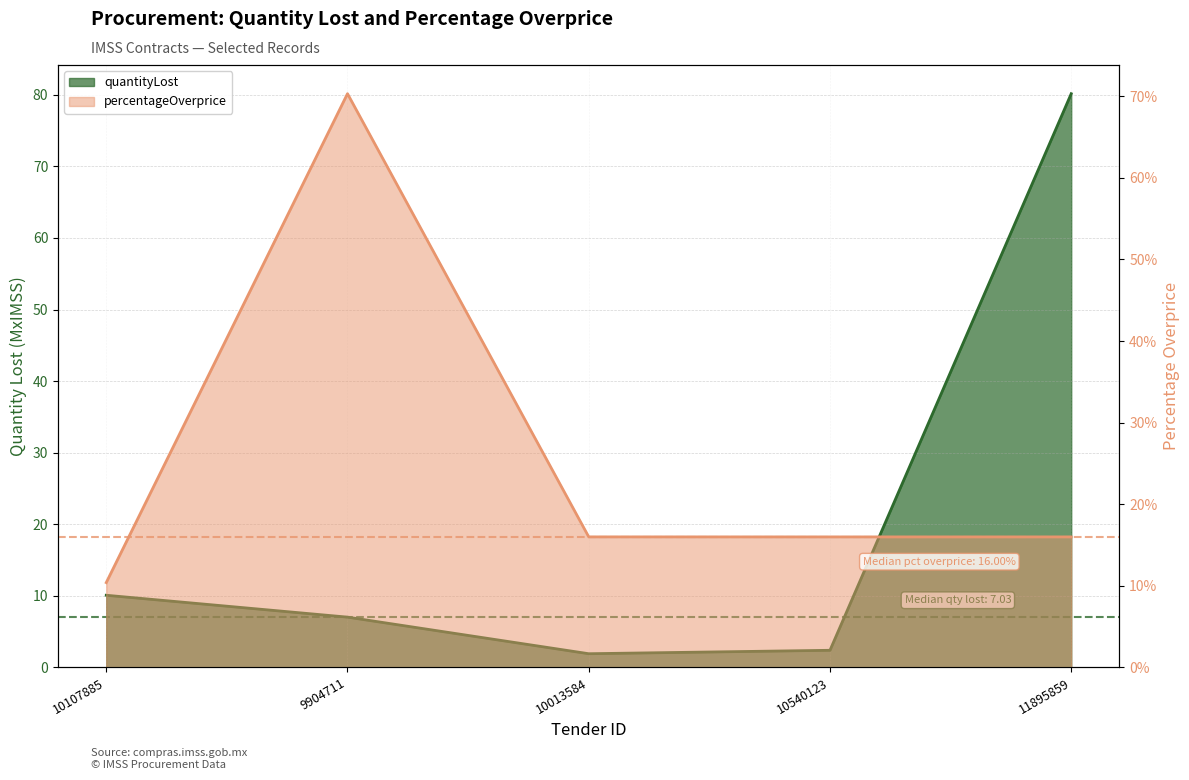

The percentageOverprice series shows 0.0 at 10107885. True or false?

False